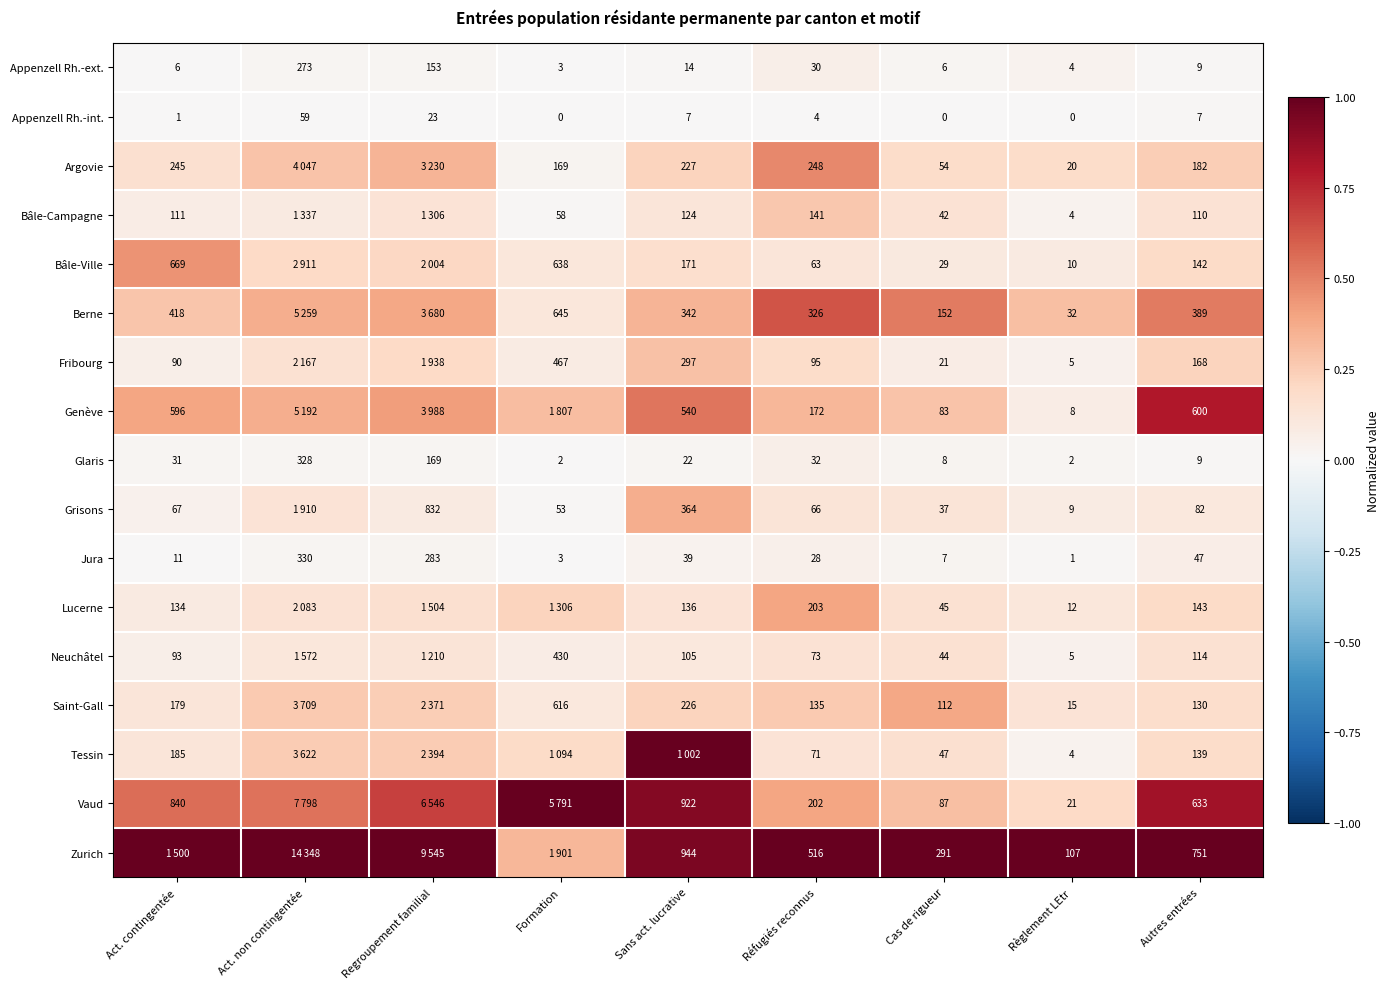

Is the value of Appenzell Rh.-int. at Act. non contingentée greater than the value of Vaud at Règlement LEtr?

Yes